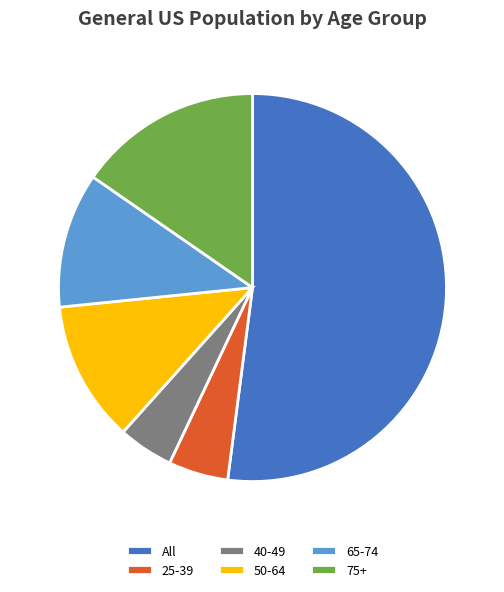

The 65-74 slice represents 2% of the pie. True or false?

False